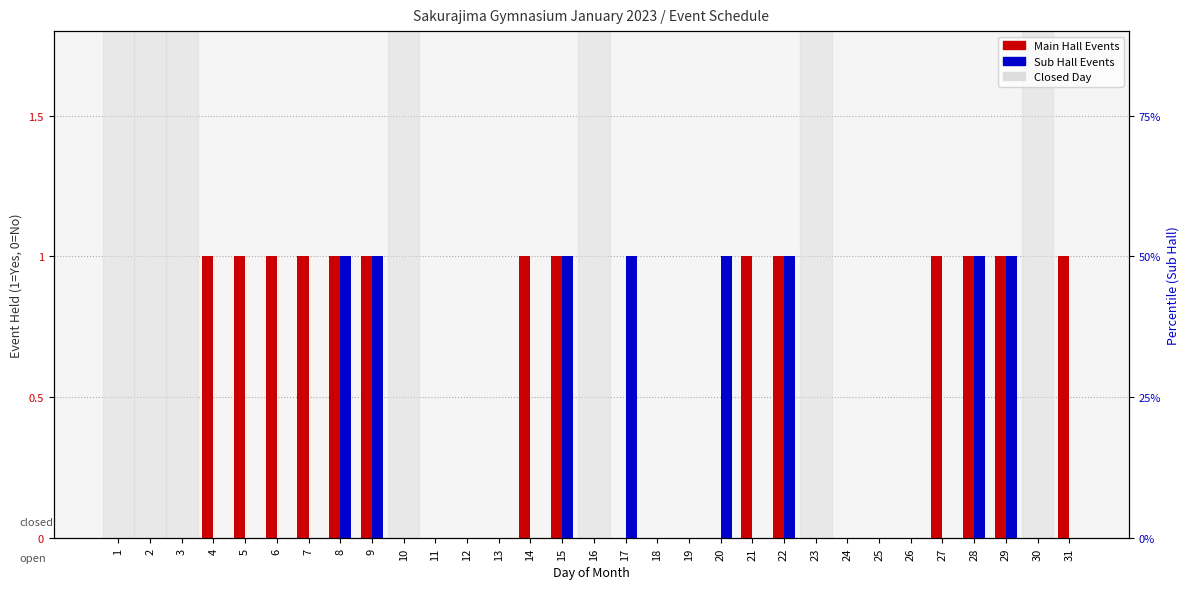

What is the sum of all Main Hall Events values?

14